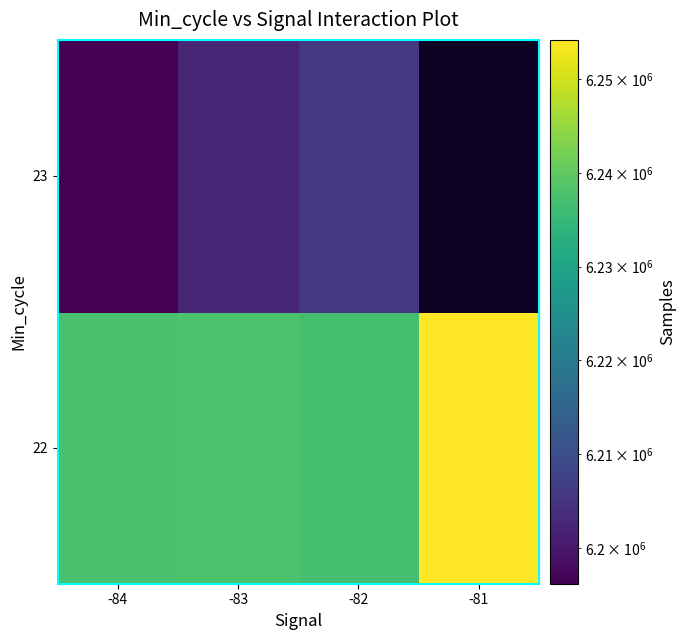

Between -84 and -82, which series saw the biggest shift?

23